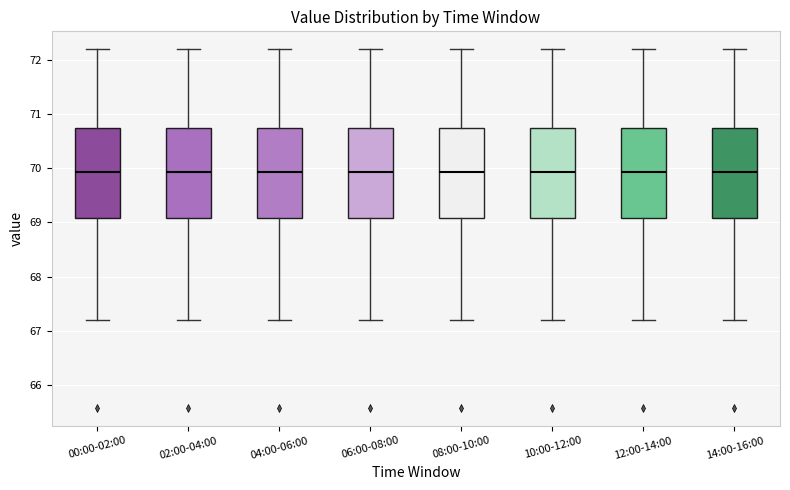

Reading left to right, transcribe this box plot: for each box, give where its median line is, the range the box spans, and where its two whiskers end, as read against the y-axis. The values are not printed on the chart, so give them approximately, as read against the axis.

00:00-02:00: median 69.9, box 69.1 to 70.7, whiskers 67.2 to 72.2
02:00-04:00: median 69.9, box 69.1 to 70.7, whiskers 67.2 to 72.2
04:00-06:00: median 69.9, box 69.1 to 70.7, whiskers 67.2 to 72.2
06:00-08:00: median 69.9, box 69.1 to 70.7, whiskers 67.2 to 72.2
08:00-10:00: median 69.9, box 69.1 to 70.7, whiskers 67.2 to 72.2
10:00-12:00: median 69.9, box 69.1 to 70.7, whiskers 67.2 to 72.2
12:00-14:00: median 69.9, box 69.1 to 70.7, whiskers 67.2 to 72.2
14:00-16:00: median 69.9, box 69.1 to 70.7, whiskers 67.2 to 72.2